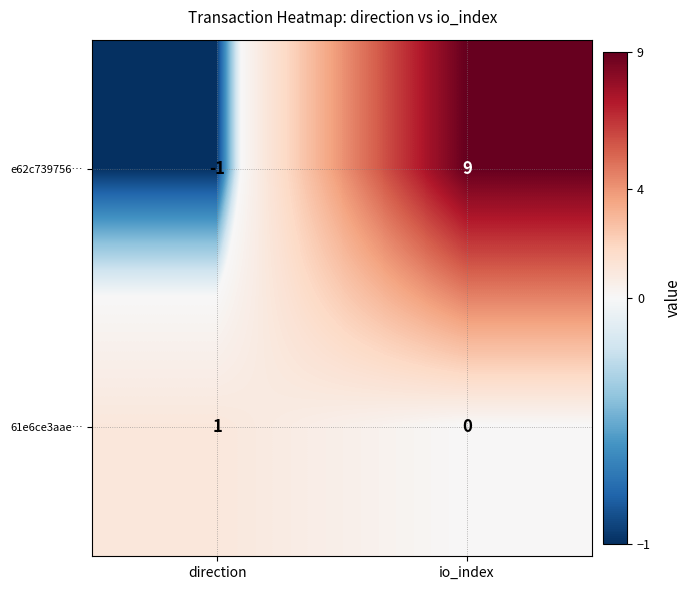

Between direction and io_index, which series saw the biggest shift?

e62c739756…